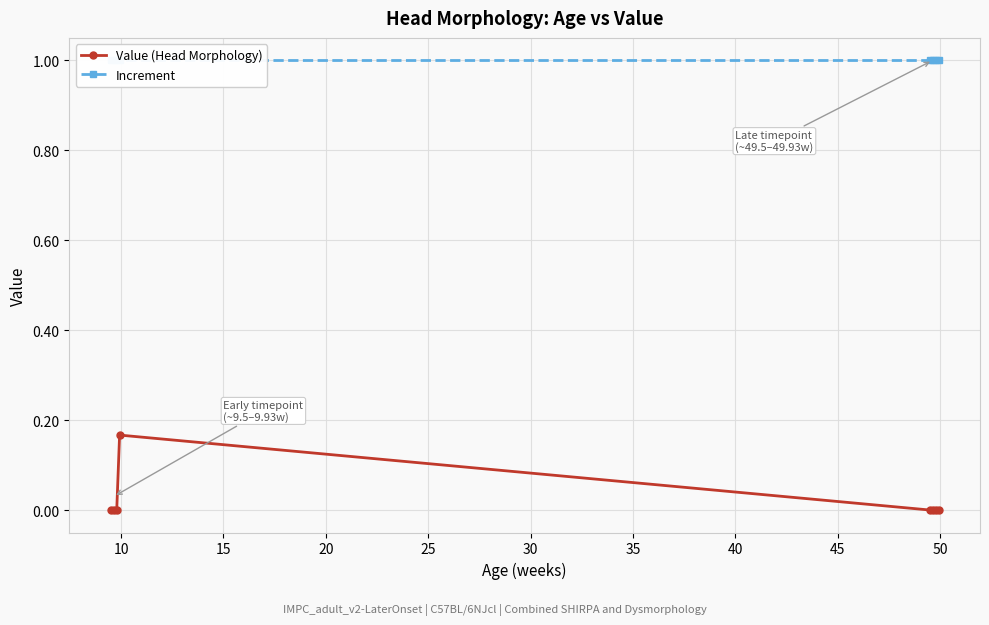

Is the value of Value (Head Morphology) at 40 greater than the value of Increment at 30?

No